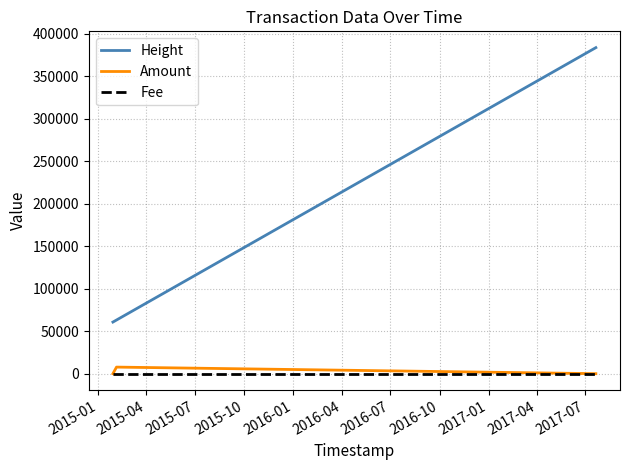

Which series has the widest spread of values?

Height